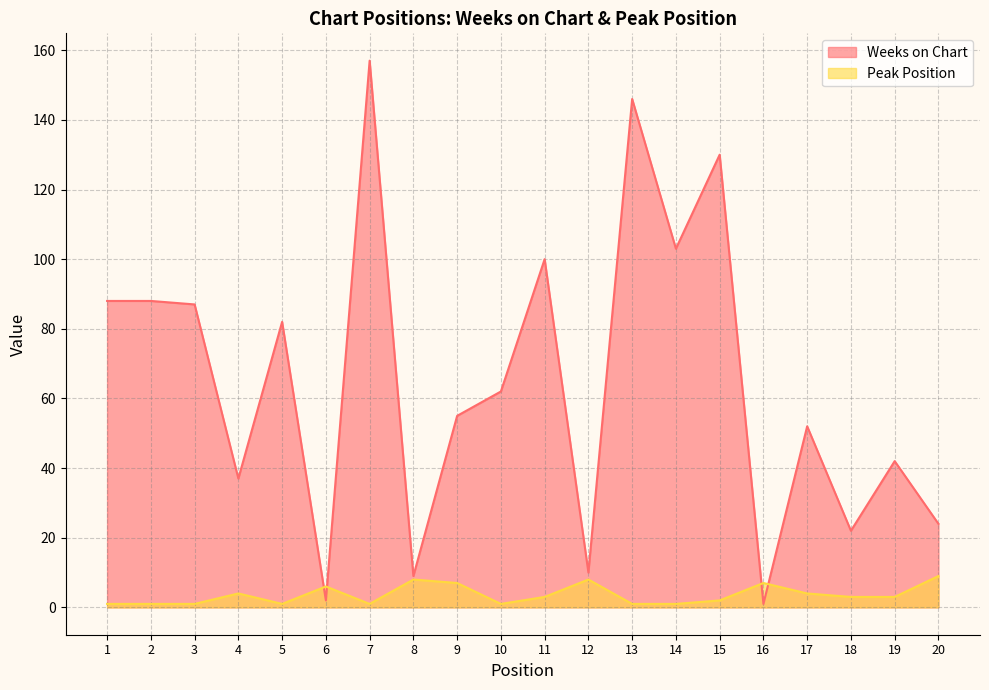

Count the number of categories in the chart.

20